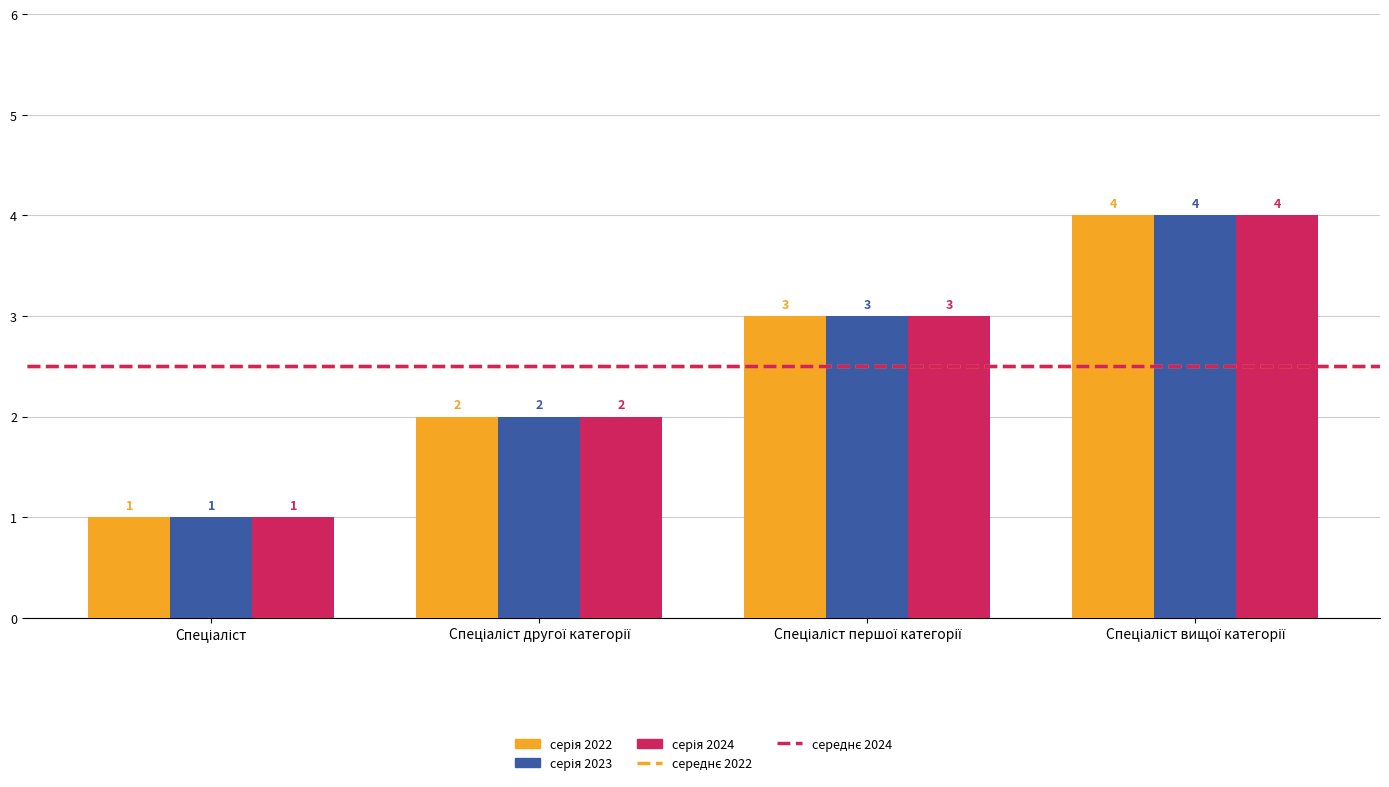

What is the greatest value displayed?

4